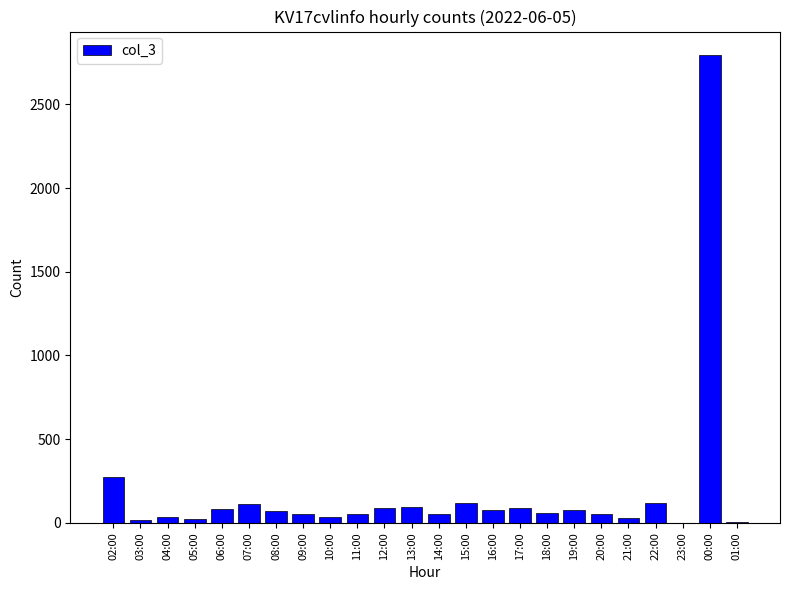

At which label is the value closest to 1398?

02:00